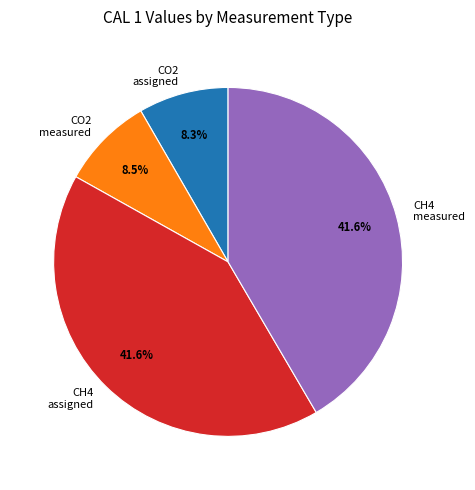

Between CH4 measured and CO2 assigned, which is larger?

CH4 measured